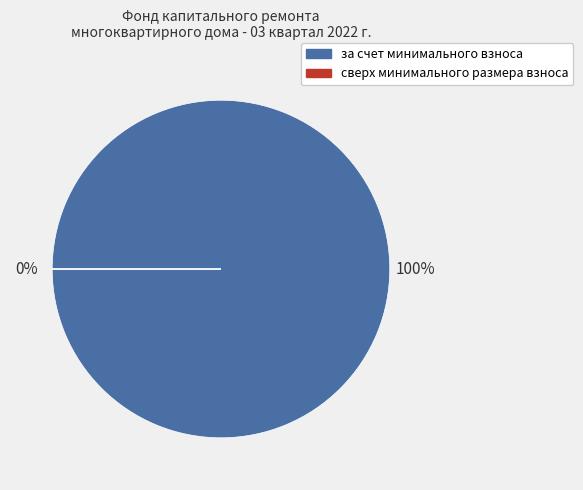

Which category has the biggest portion of the pie?

за счет минимального взноса